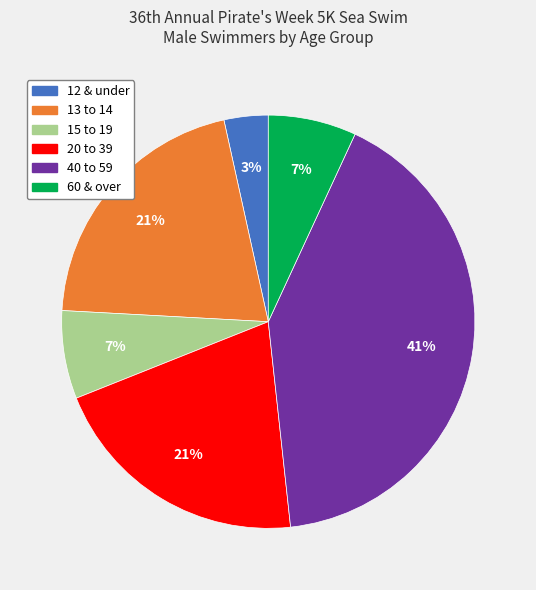

Is it true that 15 to 19 is 7% of the pie?

True